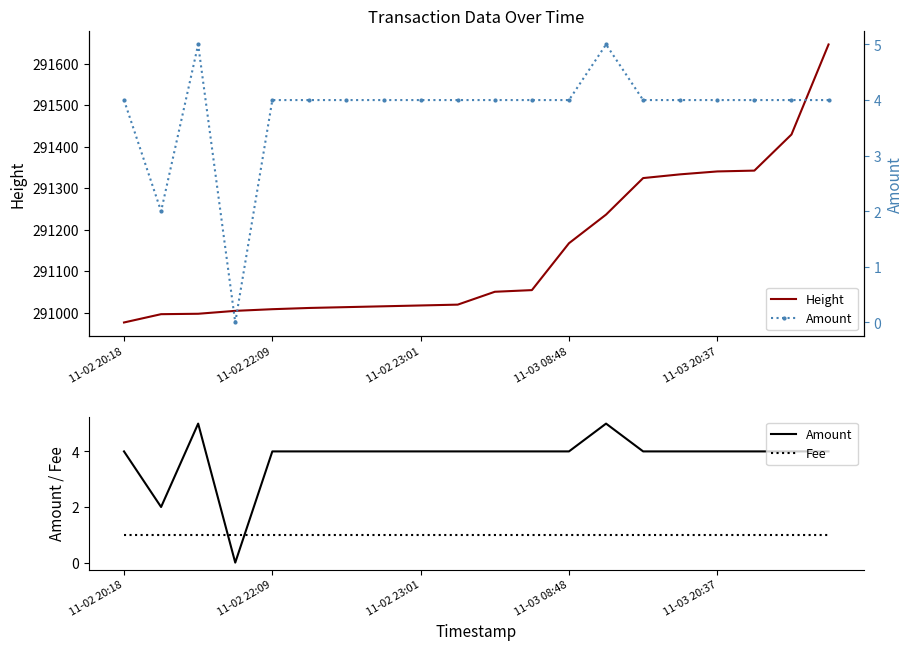

Is the value of Fee at 9 greater than the value of Height at 10?

No